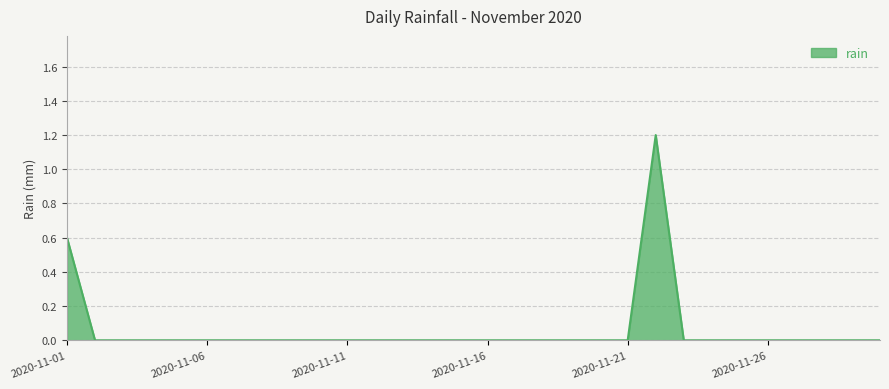

What is the maximum value shown in the chart?

1.2